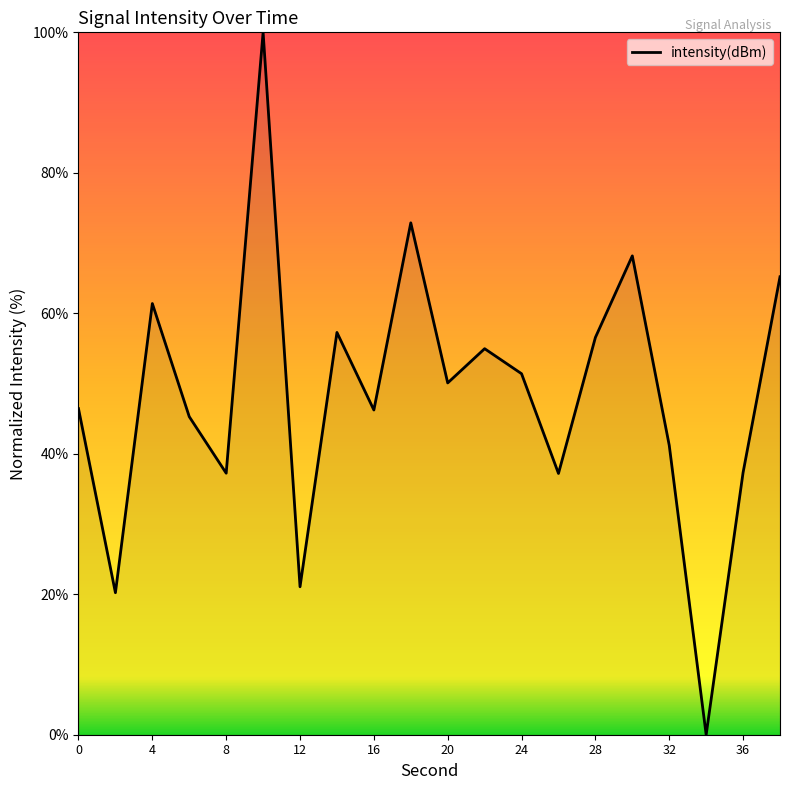

What is the difference between the maximum and minimum values?

100.0